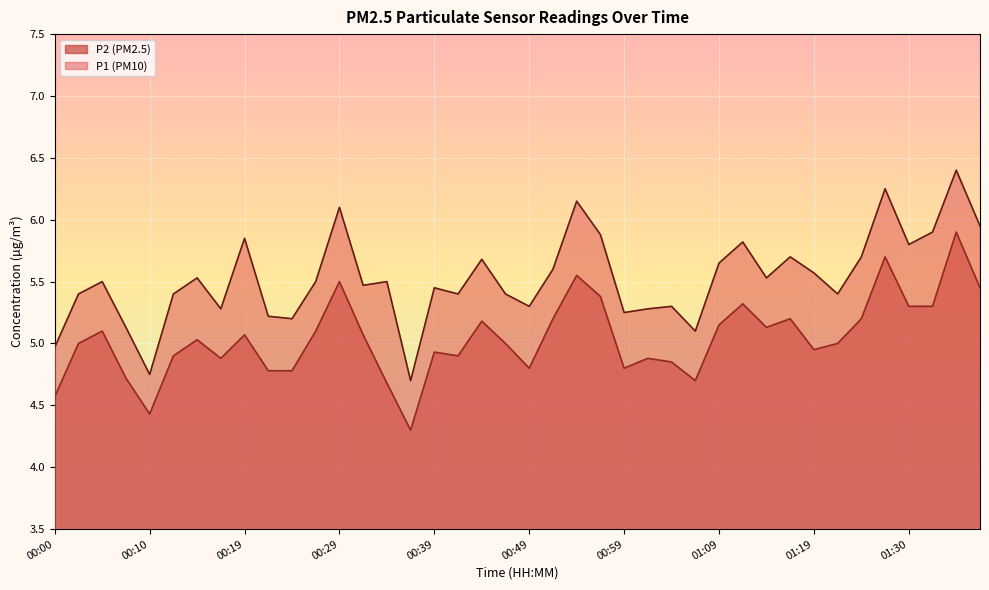

Between 00:24 and 00:29, which series saw the biggest shift?

P1